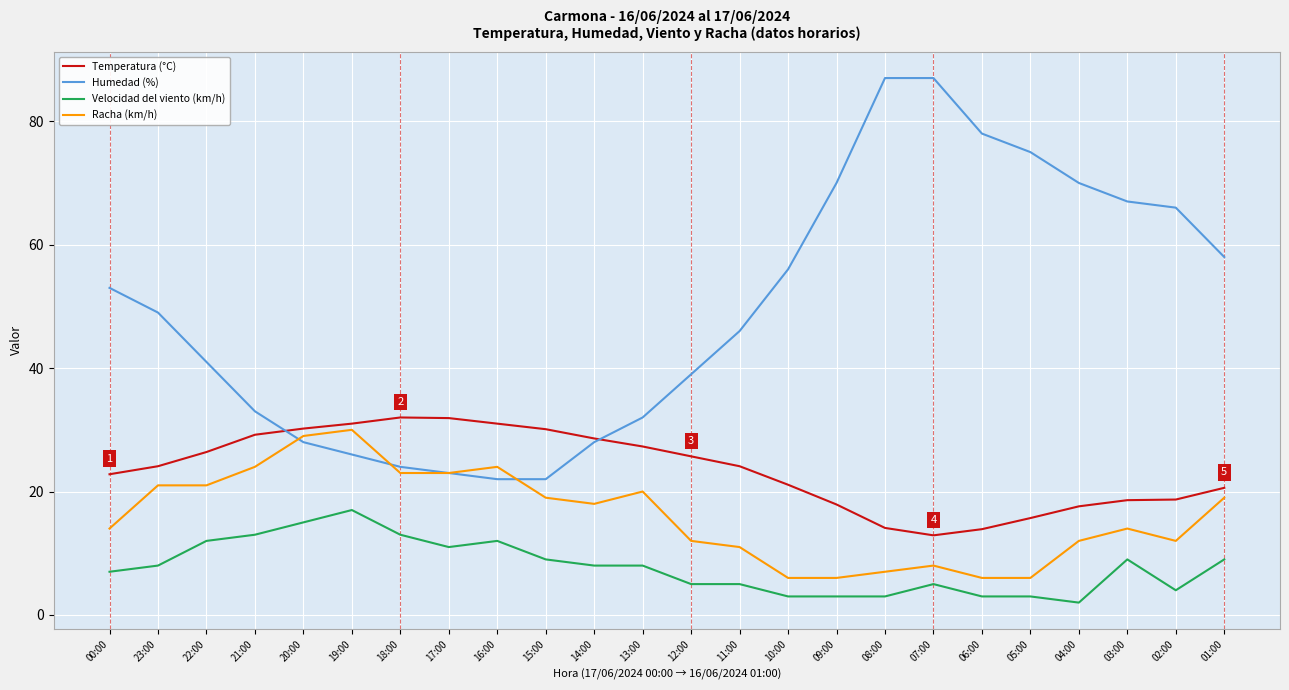

True or false: Humedad (%) and Velocidad del viento (km/h) intersect in this chart.

False